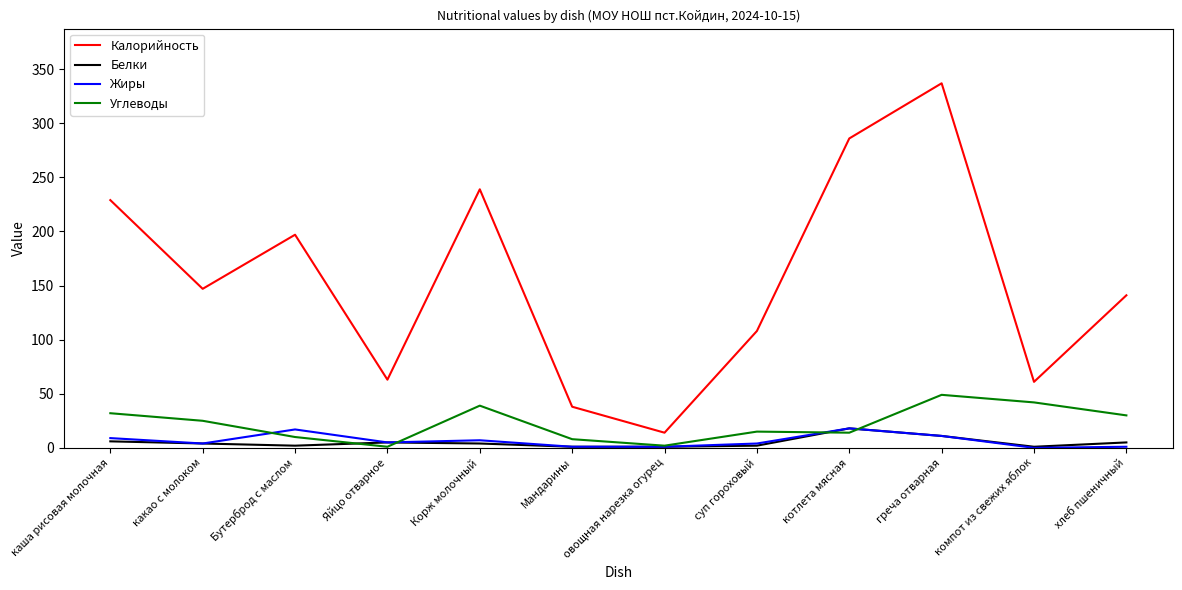

What is the difference between the highest and lowest values at греча отварная?

326